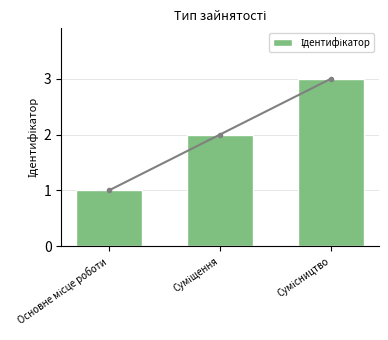

How many data points does each series have?

3